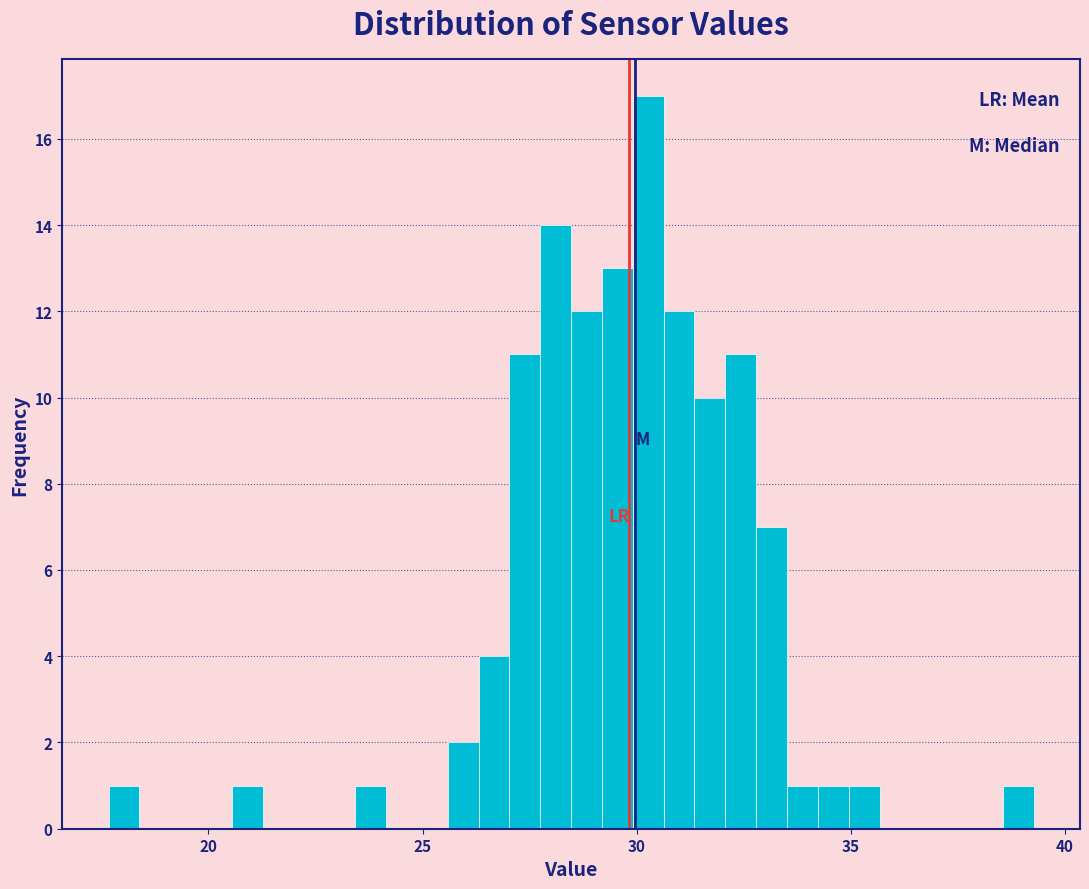

Read against the x-axis, roughly where is the centre of the tallest bar?

30.5